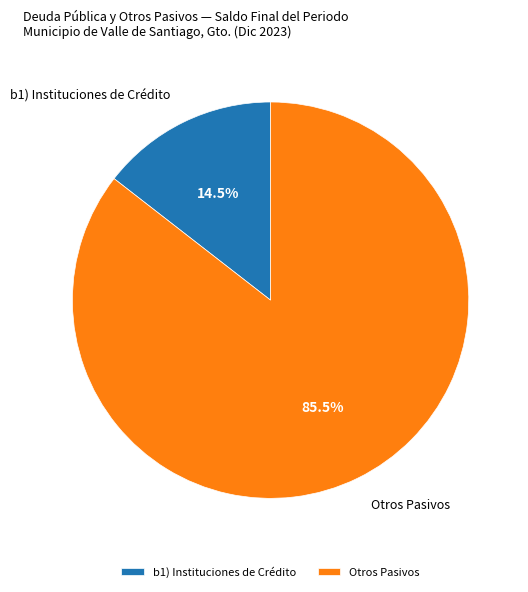

Rank the categories by value from lowest to highest.

b1) Instituciones de Crédito, Otros Pasivos